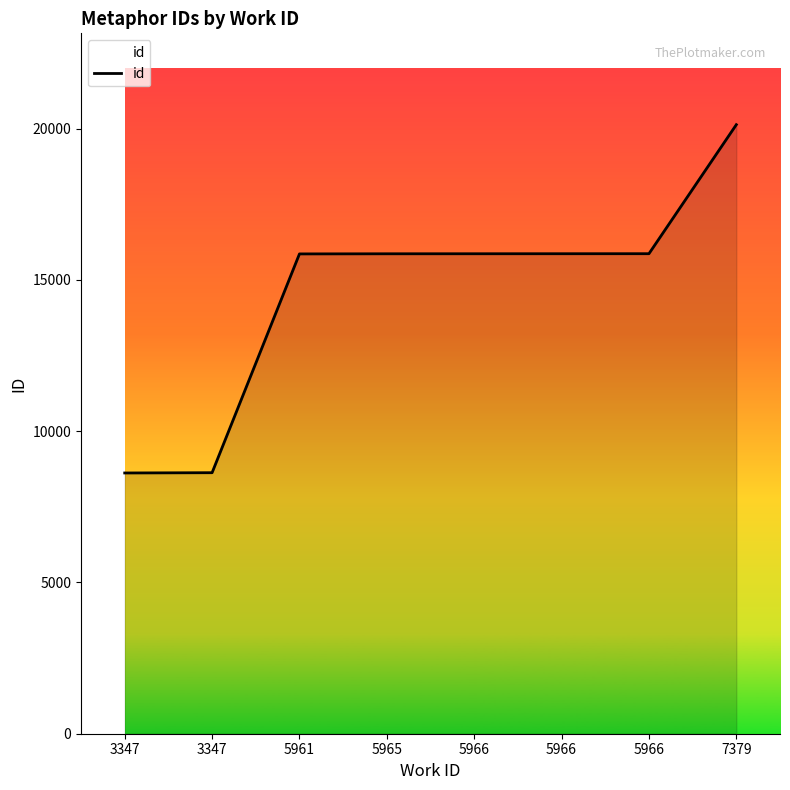

How many values are below 15867?

4